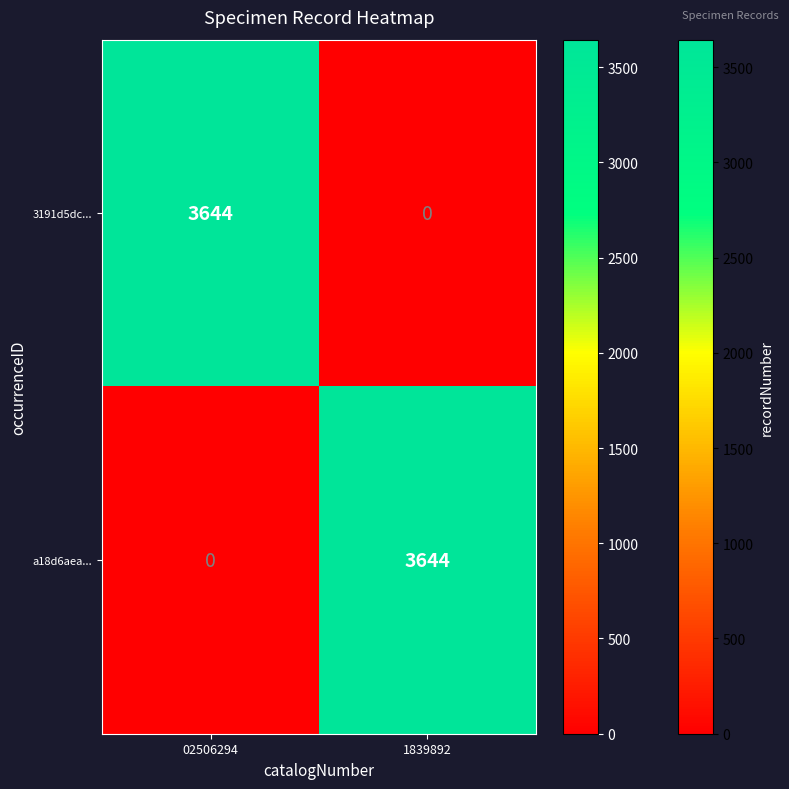

What is the difference between the highest and lowest values at 1839892?

3644